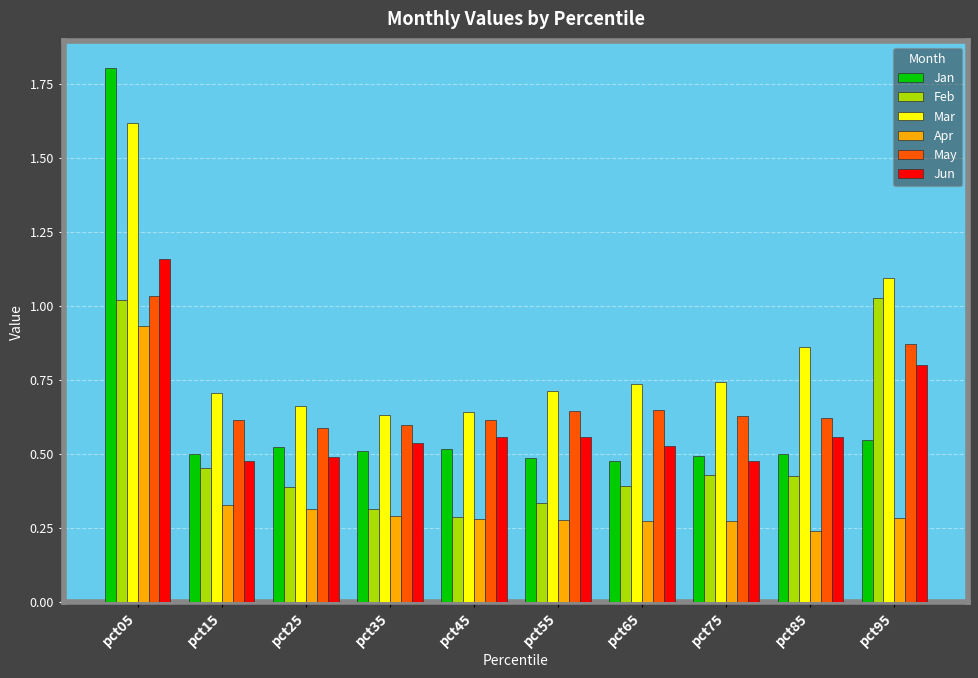

Which series has the widest spread of values?

Jan